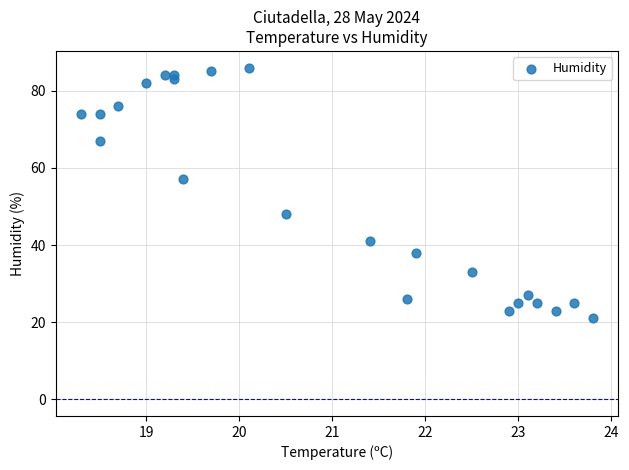

What Y value in the scatter plot is closest to 53?

57